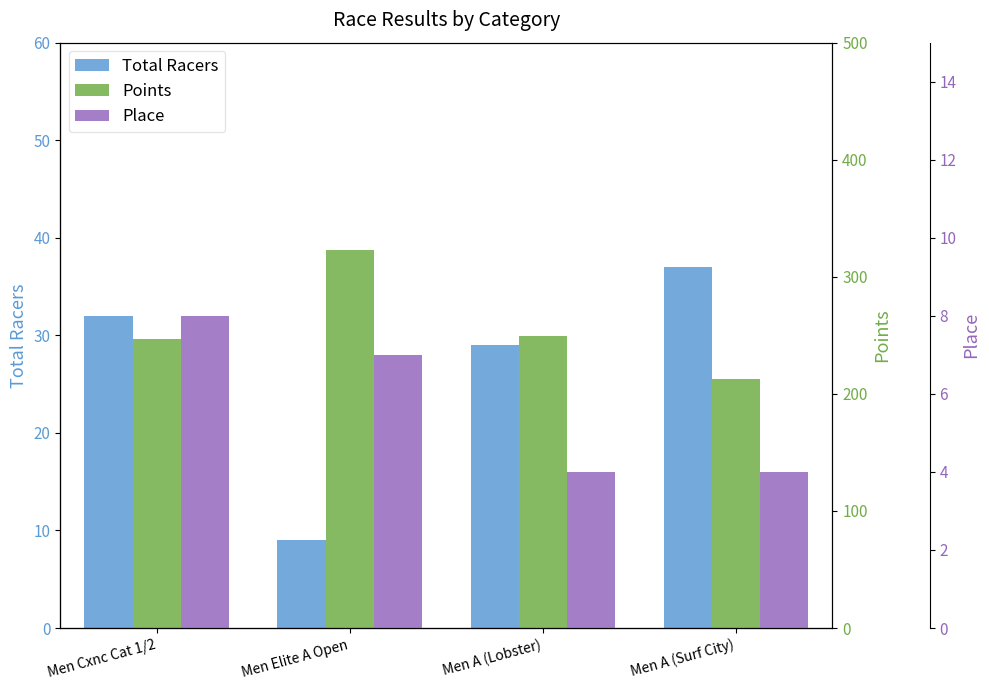

How many values in the Points series are below 249?

2